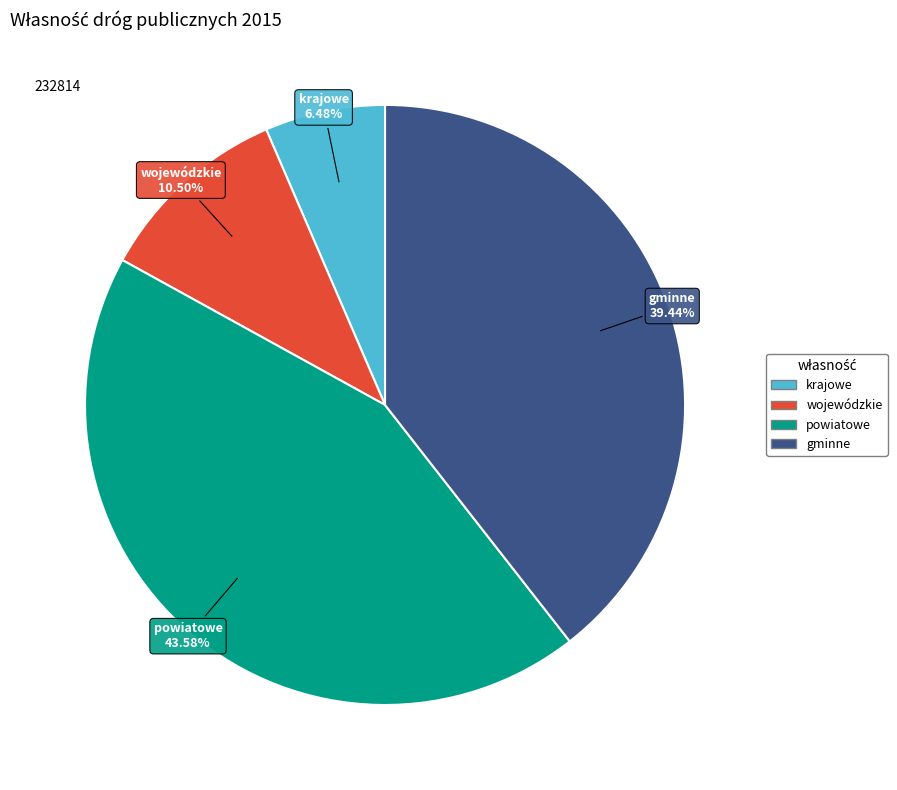

Between gminne and powiatowe, which is larger?

powiatowe